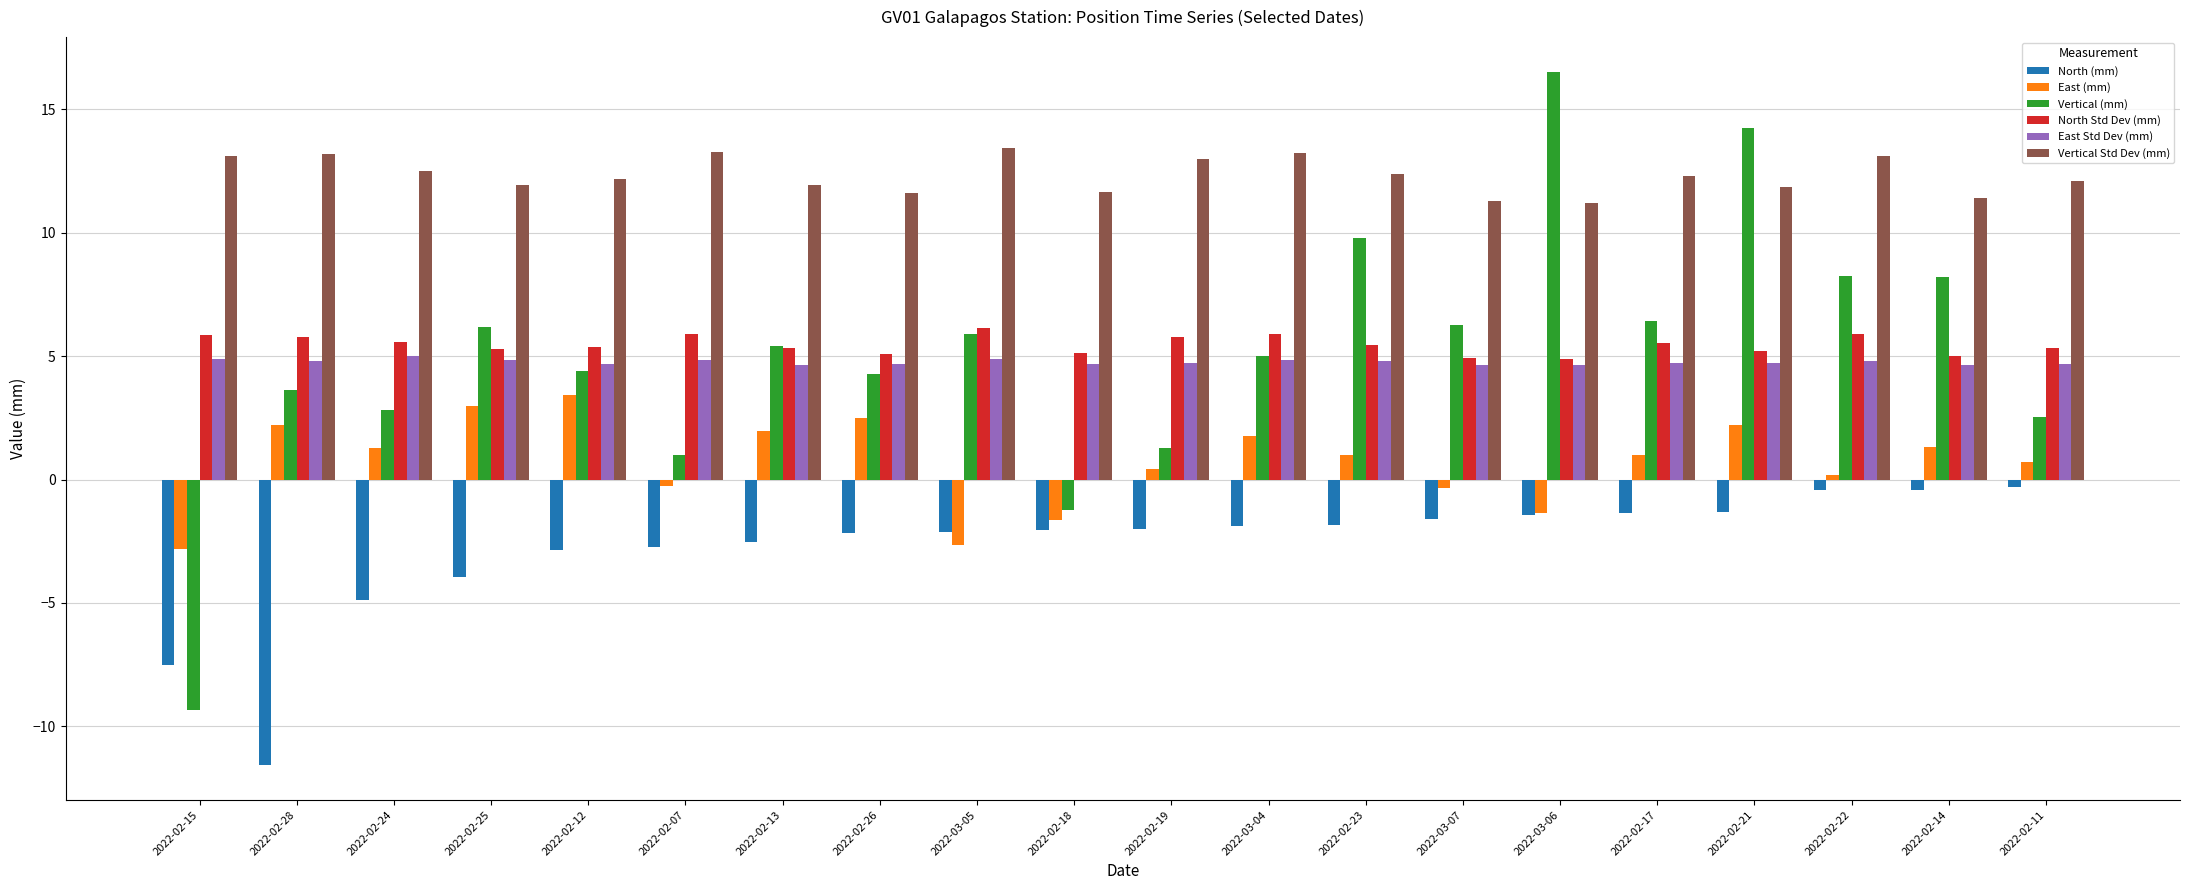

What is the label of the 11th bar from the left?

2022-02-19